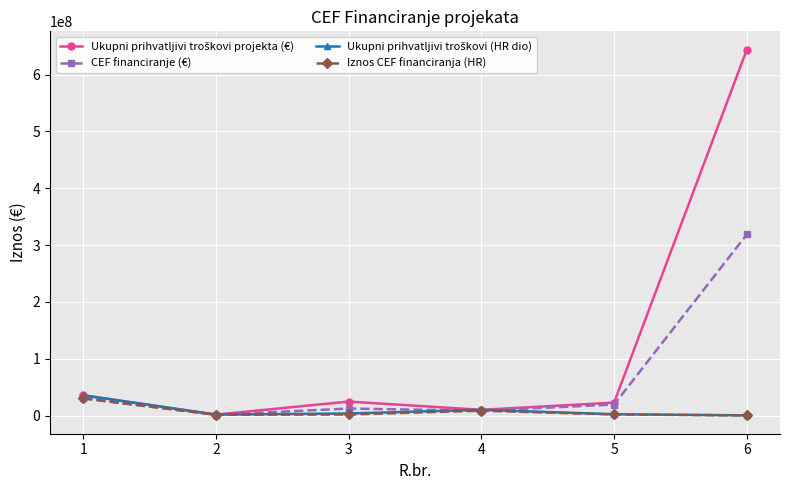

What is the maximum value for CEF financiranje (€)?

318576896.4